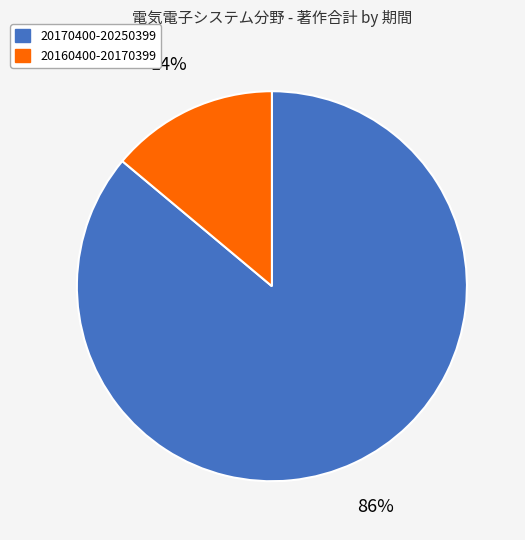

Which category has the smallest portion of the pie?

20160400-20170399